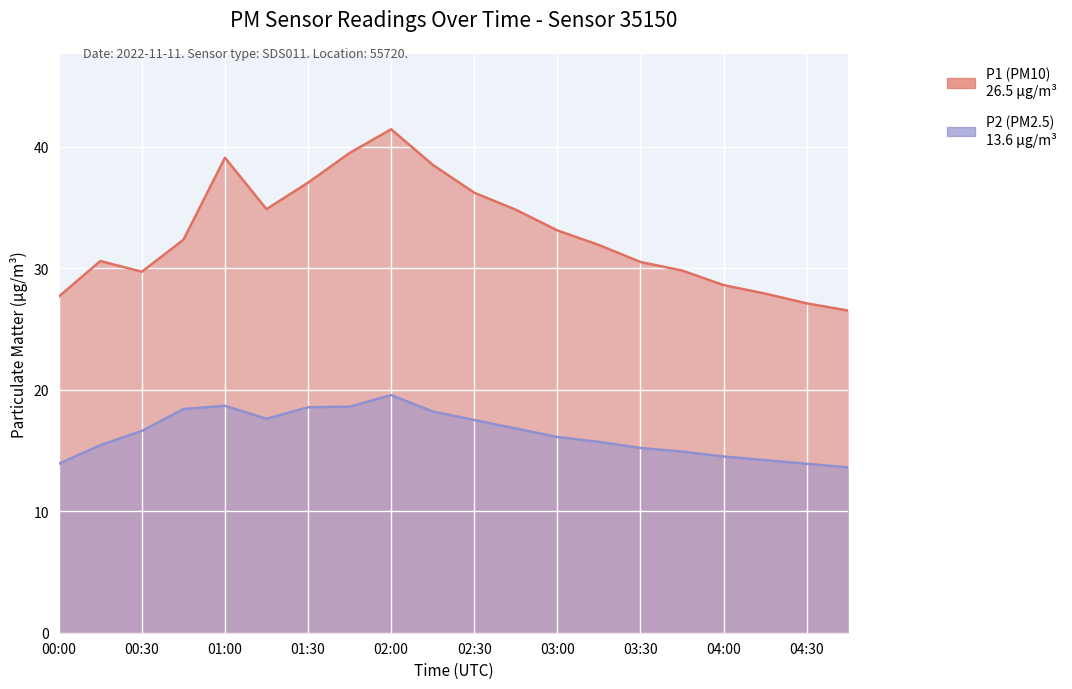

True or false: P2 and P1 intersect in this chart.

False